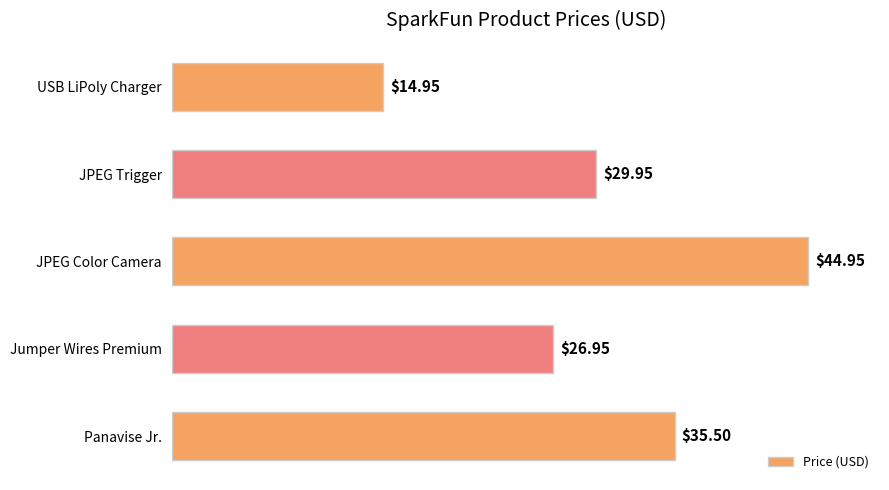

What is the difference between the maximum and minimum values?

30.0